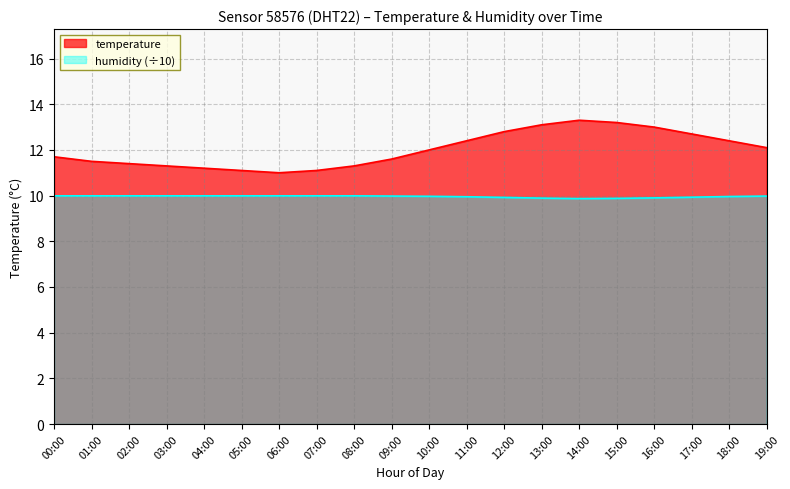

What is the difference between the humidity values at 14:00 and 09:00?

0.1